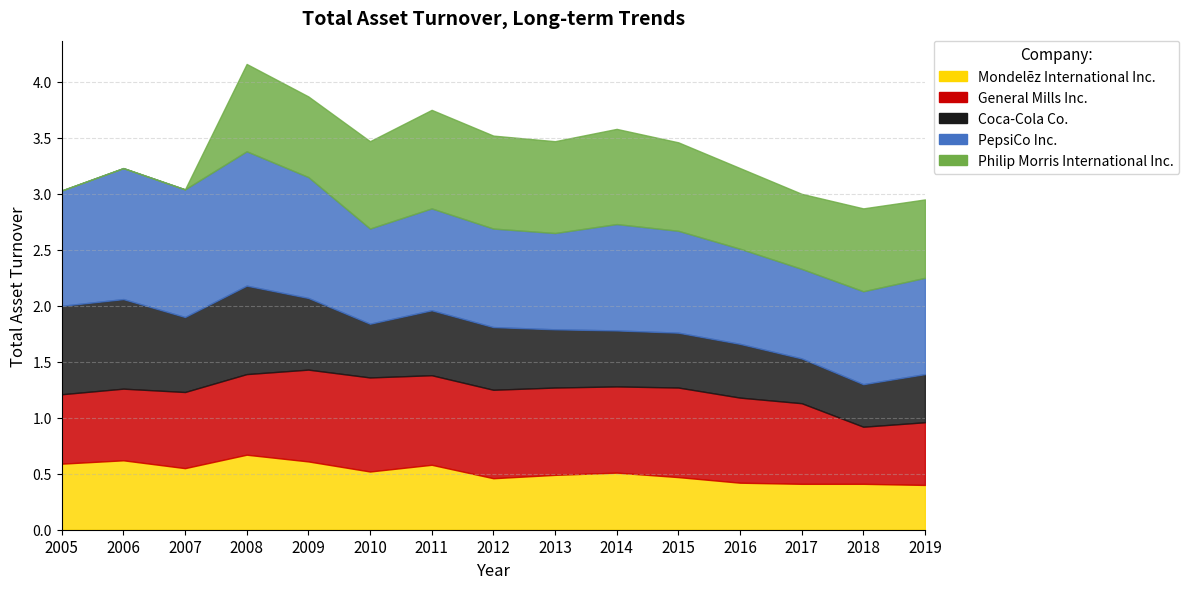

How many lines are shown in the chart?

5